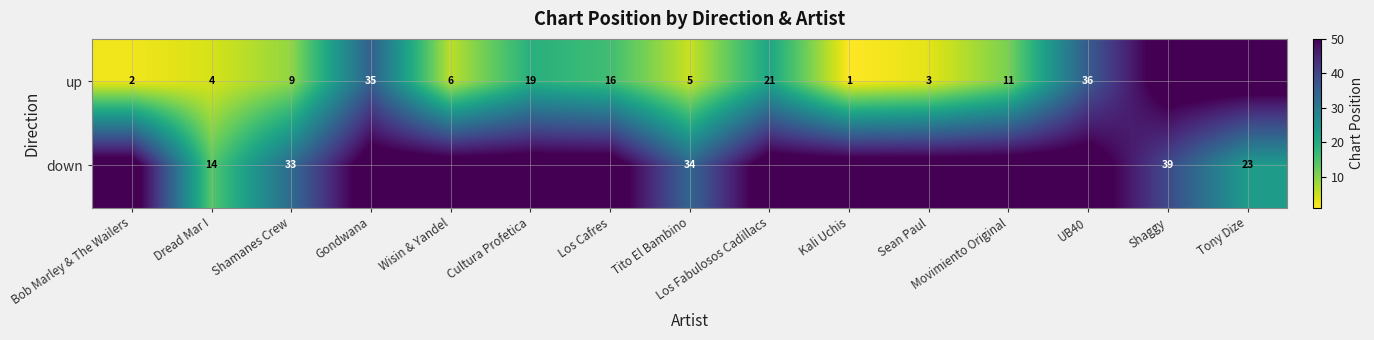

What is the sum of the up values at UB40 and Kali Uchis?

37